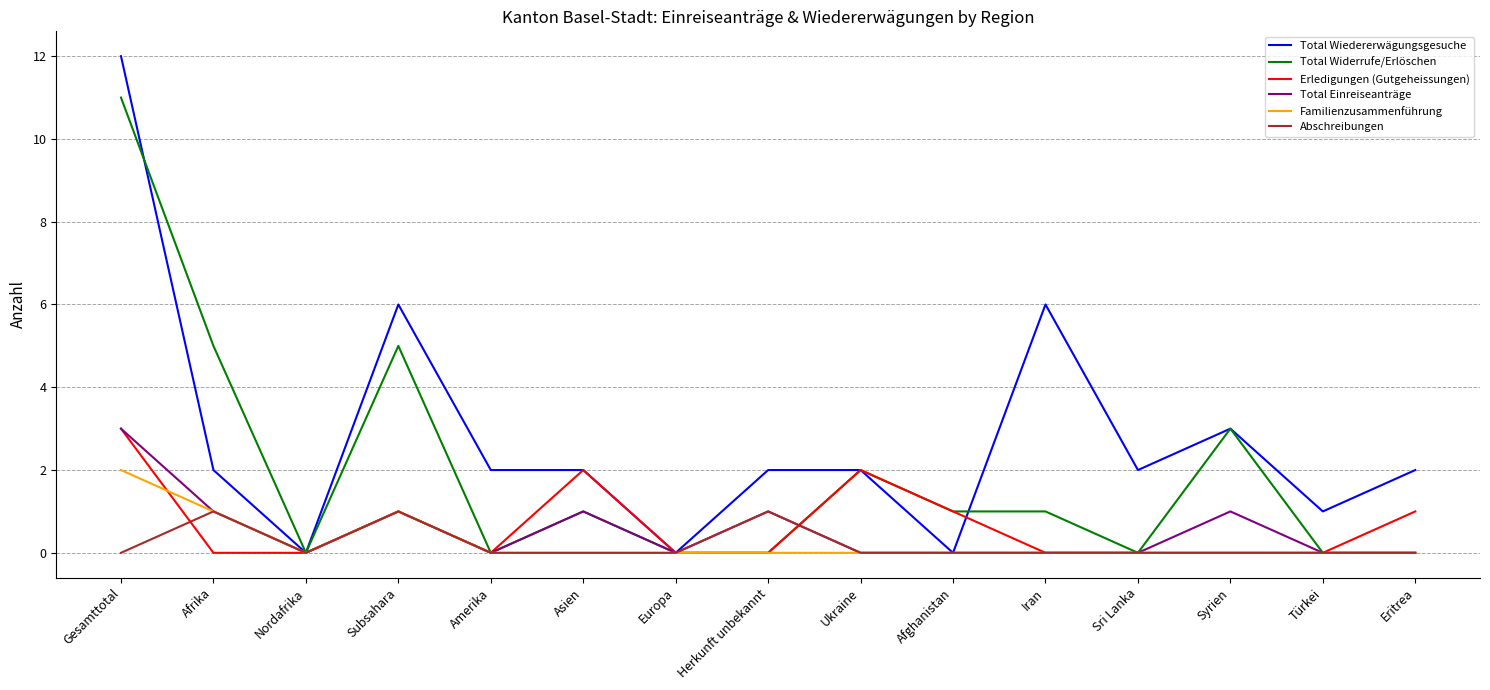

What position from the left is Ukraine?

9